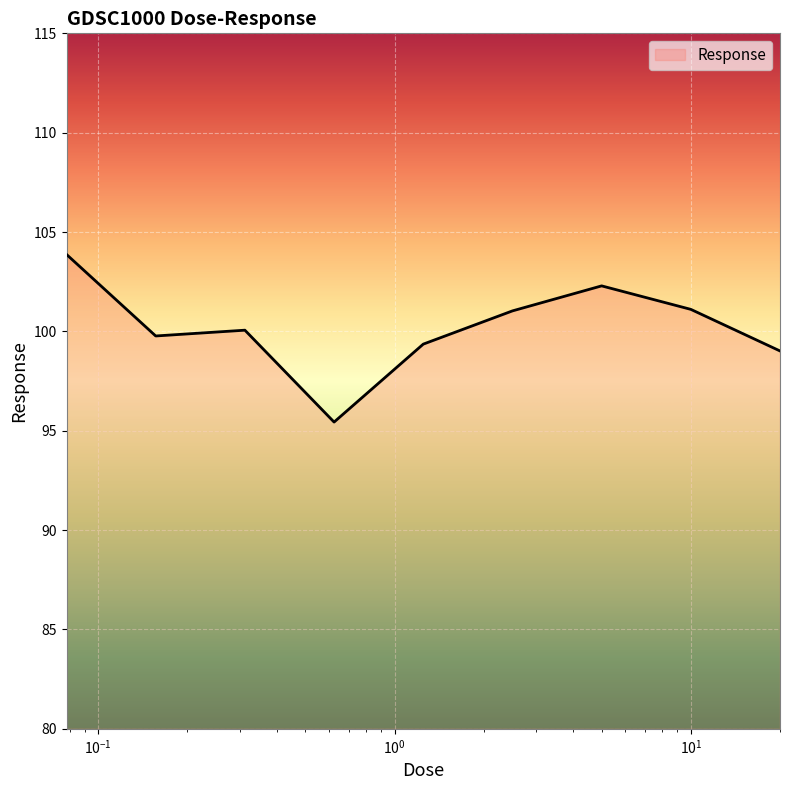

What is the maximum value shown in the chart?

103.9